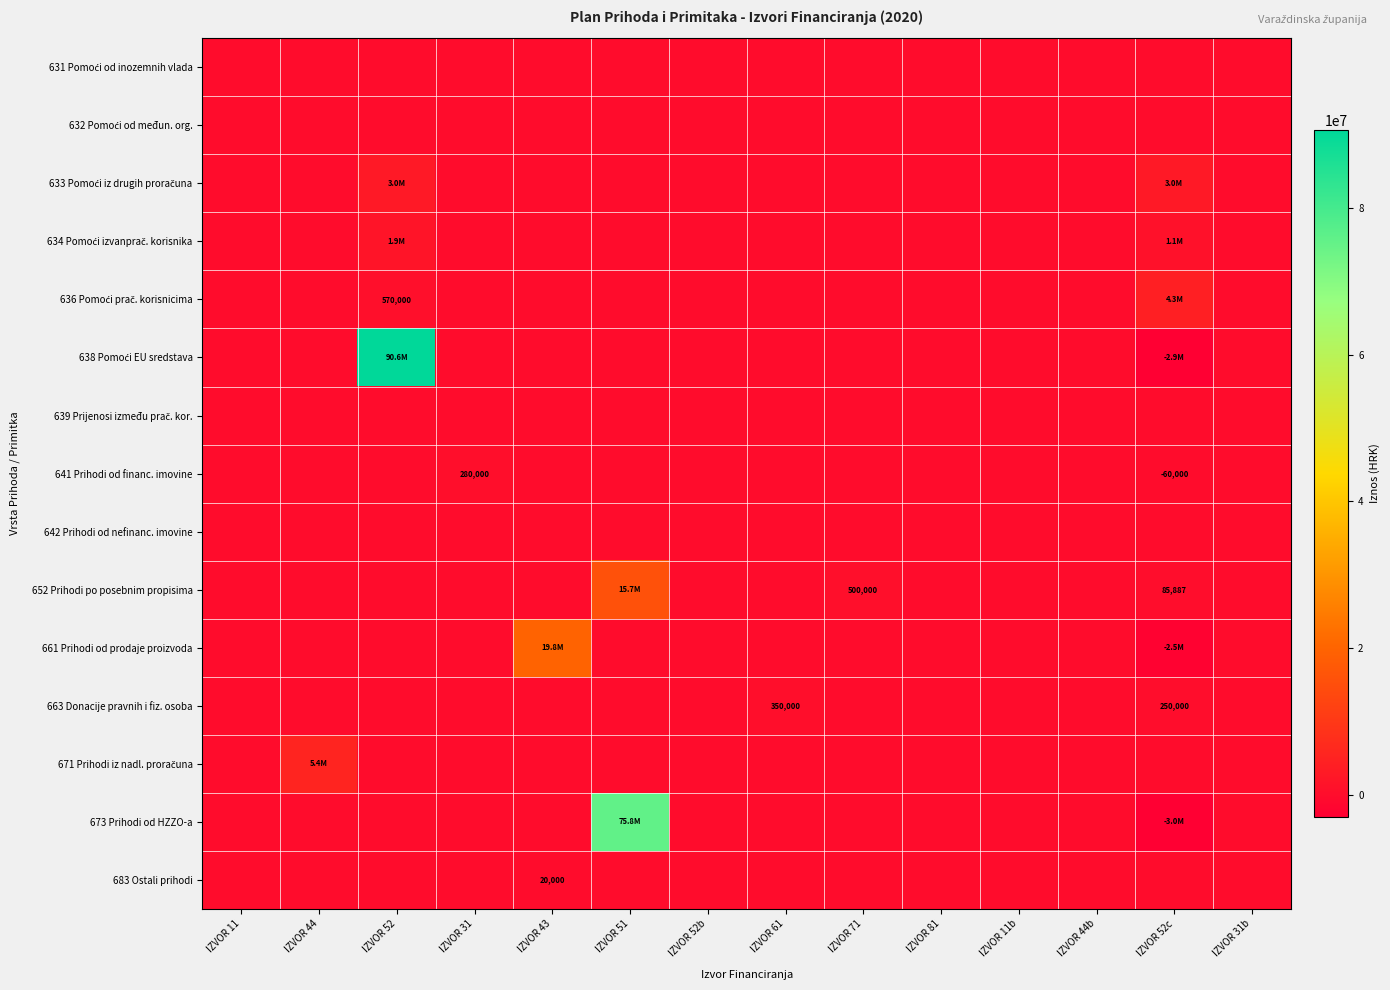

The value of 652 Prihodi po posebnim propisima at IZVOR 52c is 85887. True or false?

True